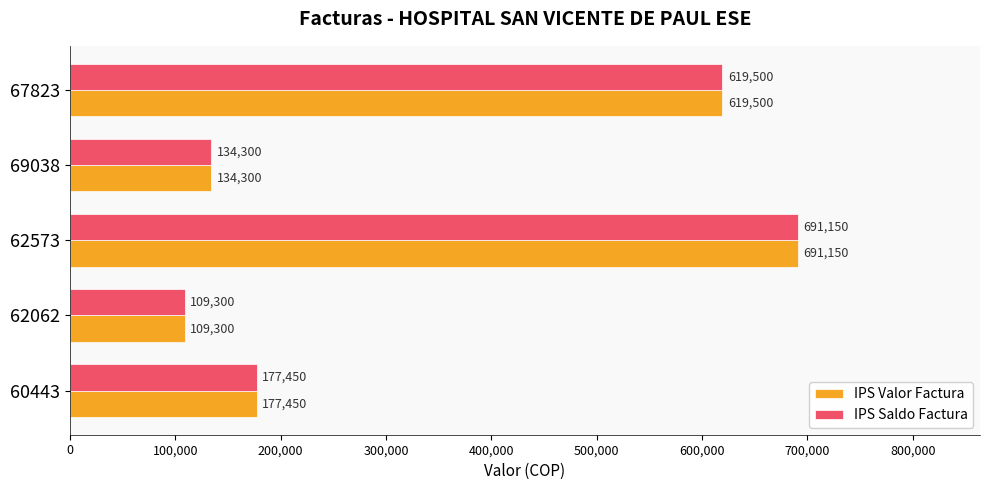

The value of IPS Valor Factura at 62573 is 441112. True or false?

False